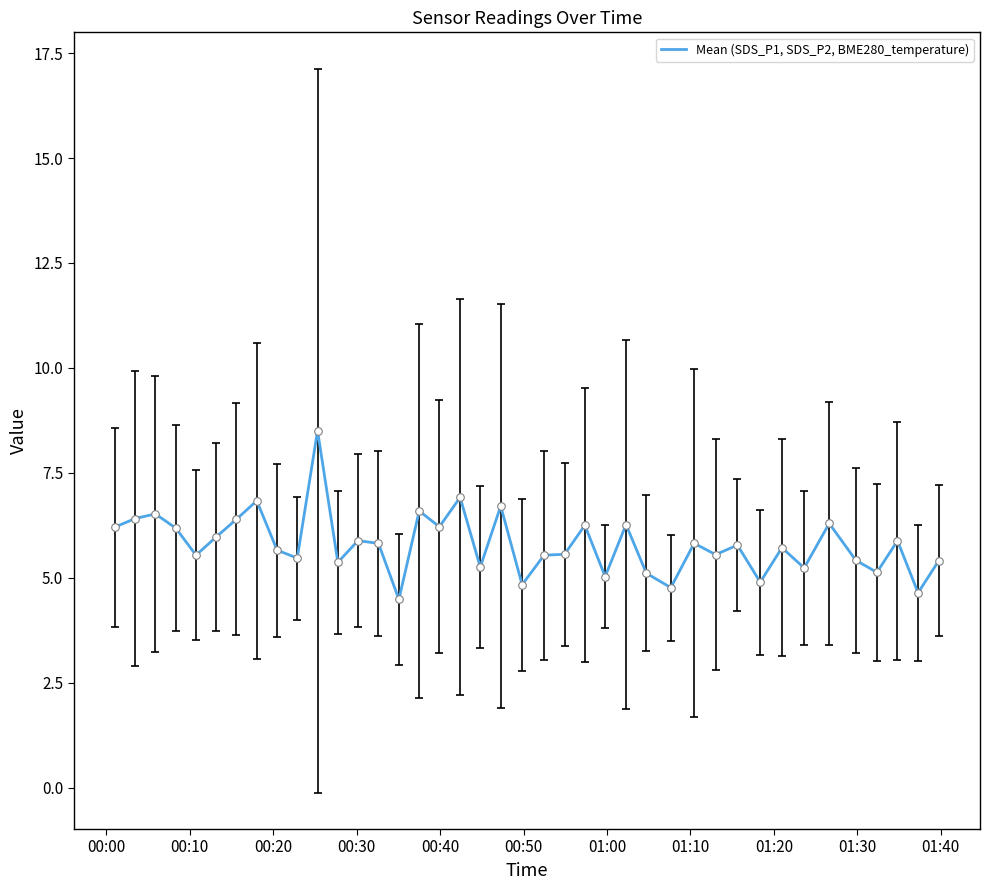

What is the greatest value displayed?

8.5